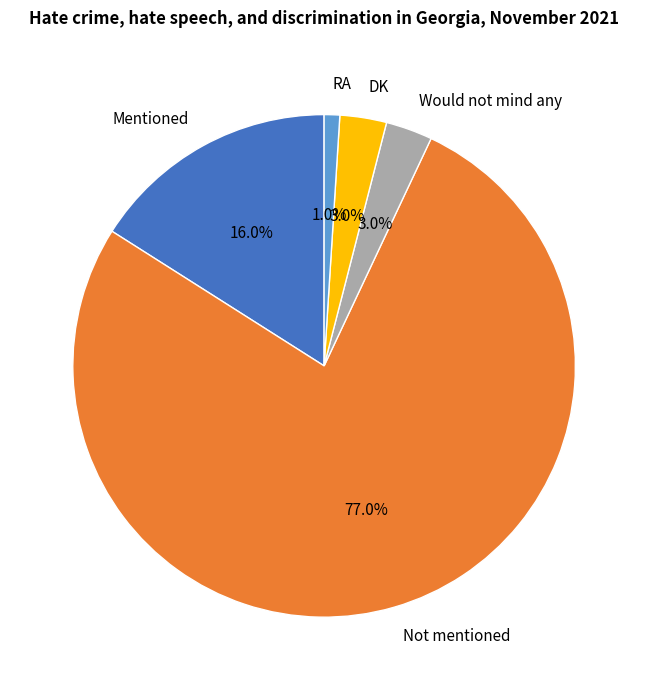

Do Would not mind any and RA together represent more than half of the pie?

No